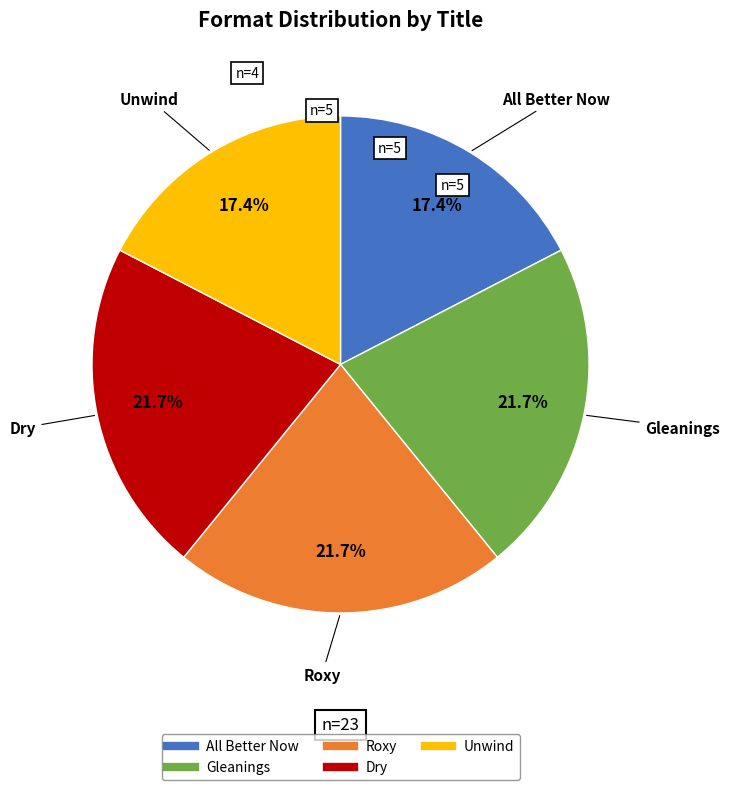

To the nearest percent, what is the average slice percentage?

20%